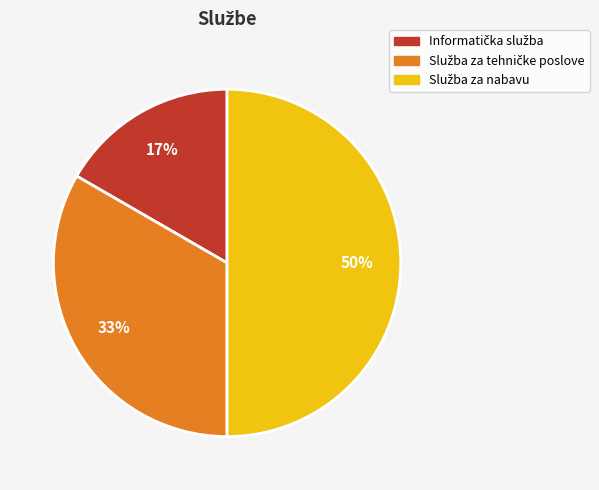

To the nearest percent, what is the difference between the largest and smallest slice percentages?

33%